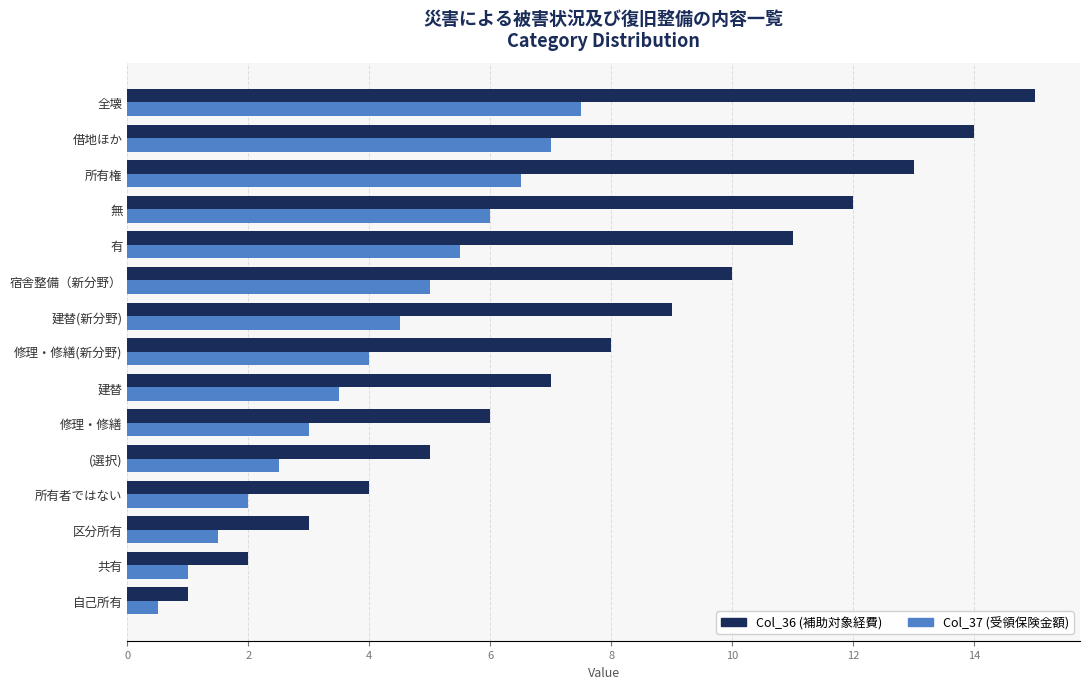

What is the spread (max minus min) of values at 修理・修繕?

3.0